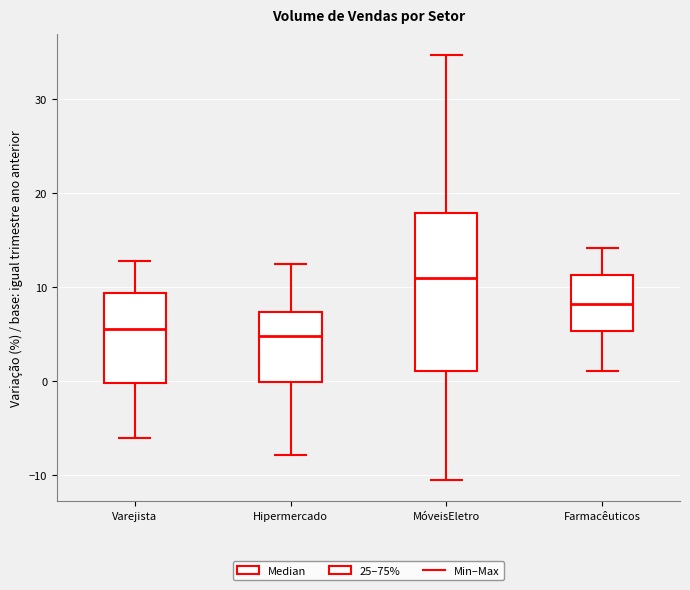

Reading left to right, transcribe this box plot: for each box, give where its median line is, the range the box spans, and where its two whiskers end, as read against the y-axis. The values are not printed on the chart, so give them approximately, as read against the axis.

Varejista: median 6, box 0 to 9, whiskers -6 to 13
Hipermercado: median 5, box 0 to 7, whiskers -8 to 12
MóveisEletro: median 11, box 1 to 18, whiskers -11 to 35
Farmacêuticos: median 8, box 5 to 11, whiskers 1 to 14